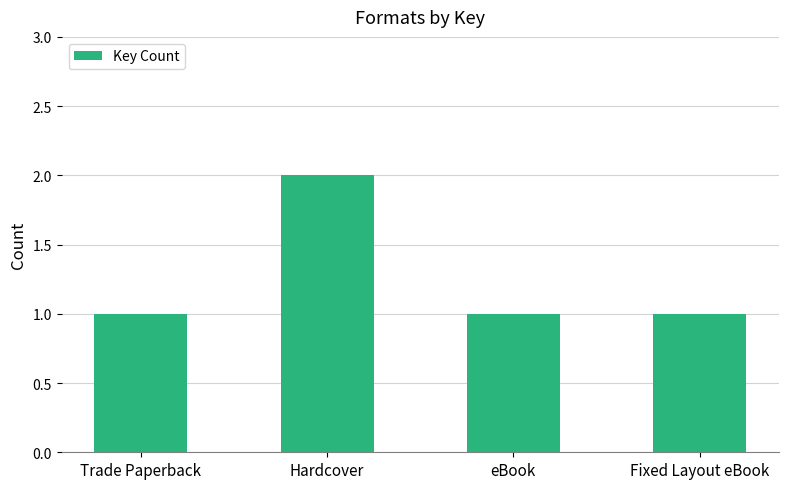

Reading left to right, what are all the values shown in this chart?

1	2	1	1